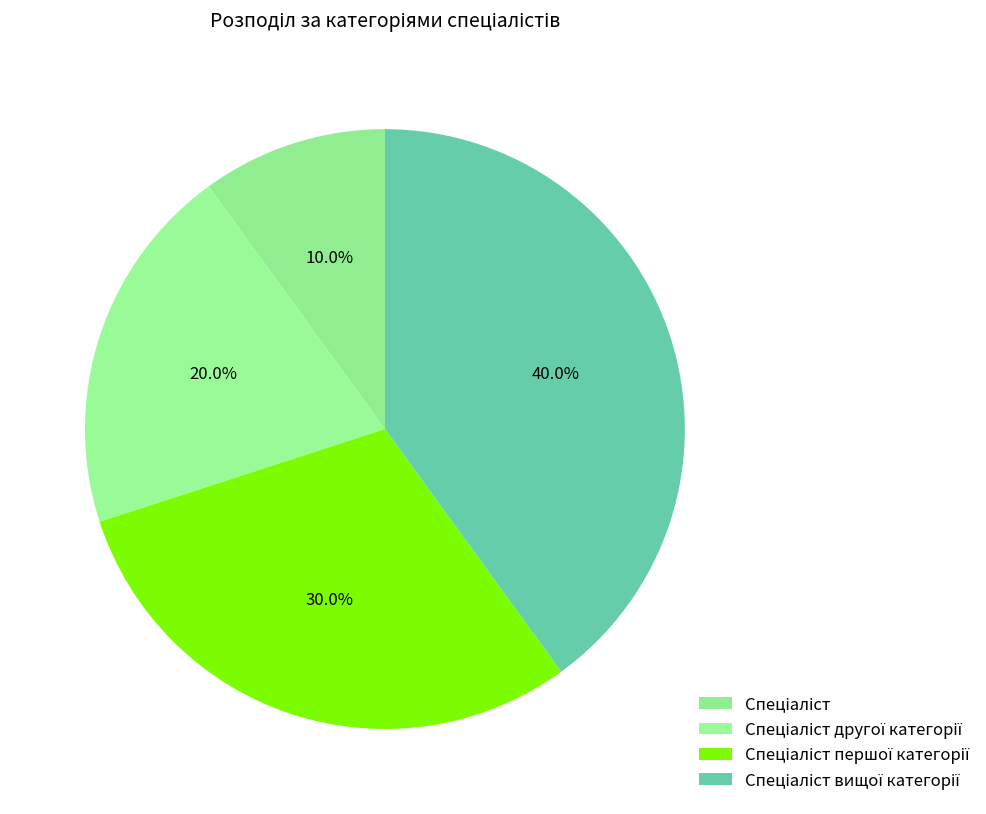

Is there any slice that represents more than half of the pie?

No